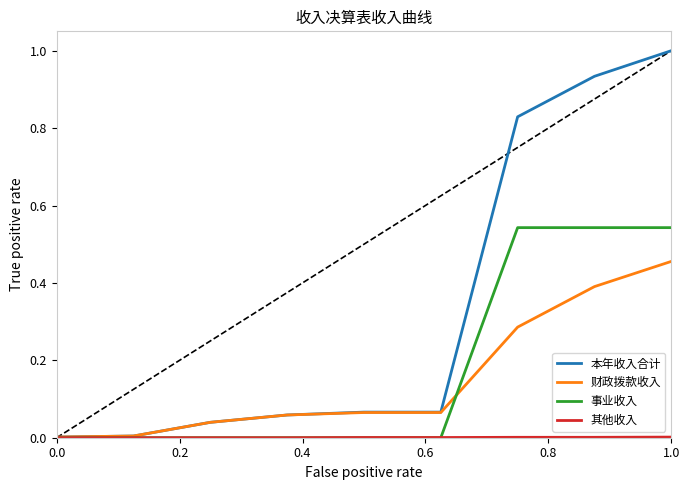

Which series has the largest total across all categories?

本年收入合计